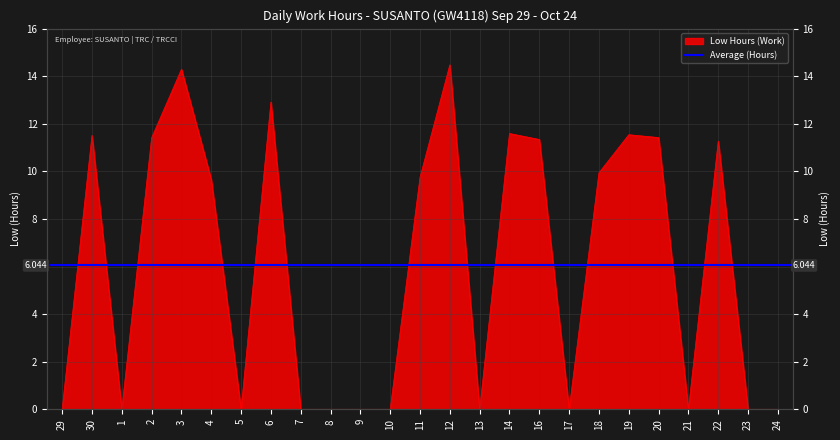

What is the sum of all values?

151.1